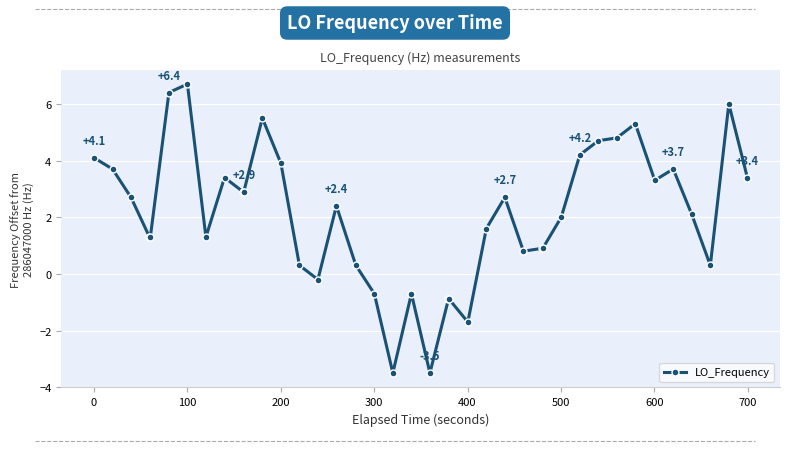

Reading right to left, transcribe all the data shown in this chart.

3.4	6.0	0.3	2.1	3.7	3.3	5.3	4.8	4.7	4.2	2.0	0.9	0.9	0.8	2.7	1.6	-1.7	-0.9	-0.9	-3.5	-0.7	-3.5	-0.7	0.3	2.4	-0.2	0.3	3.9	5.5	2.9	2.9	3.4	1.3	6.7	6.4	1.3	1.3	2.7	3.7	4.1